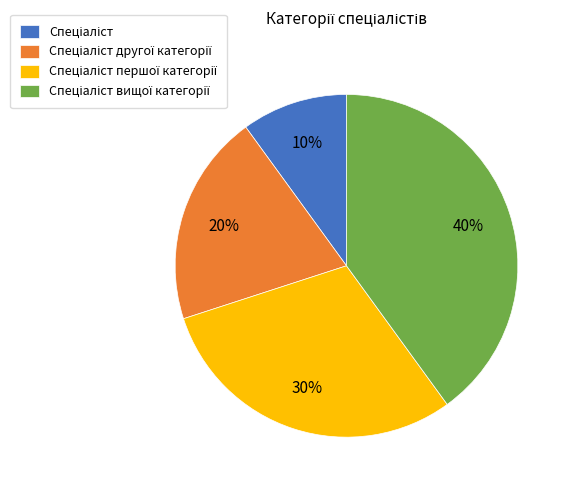

To the nearest percent, what is the difference between the largest and smallest slice percentages?

30%